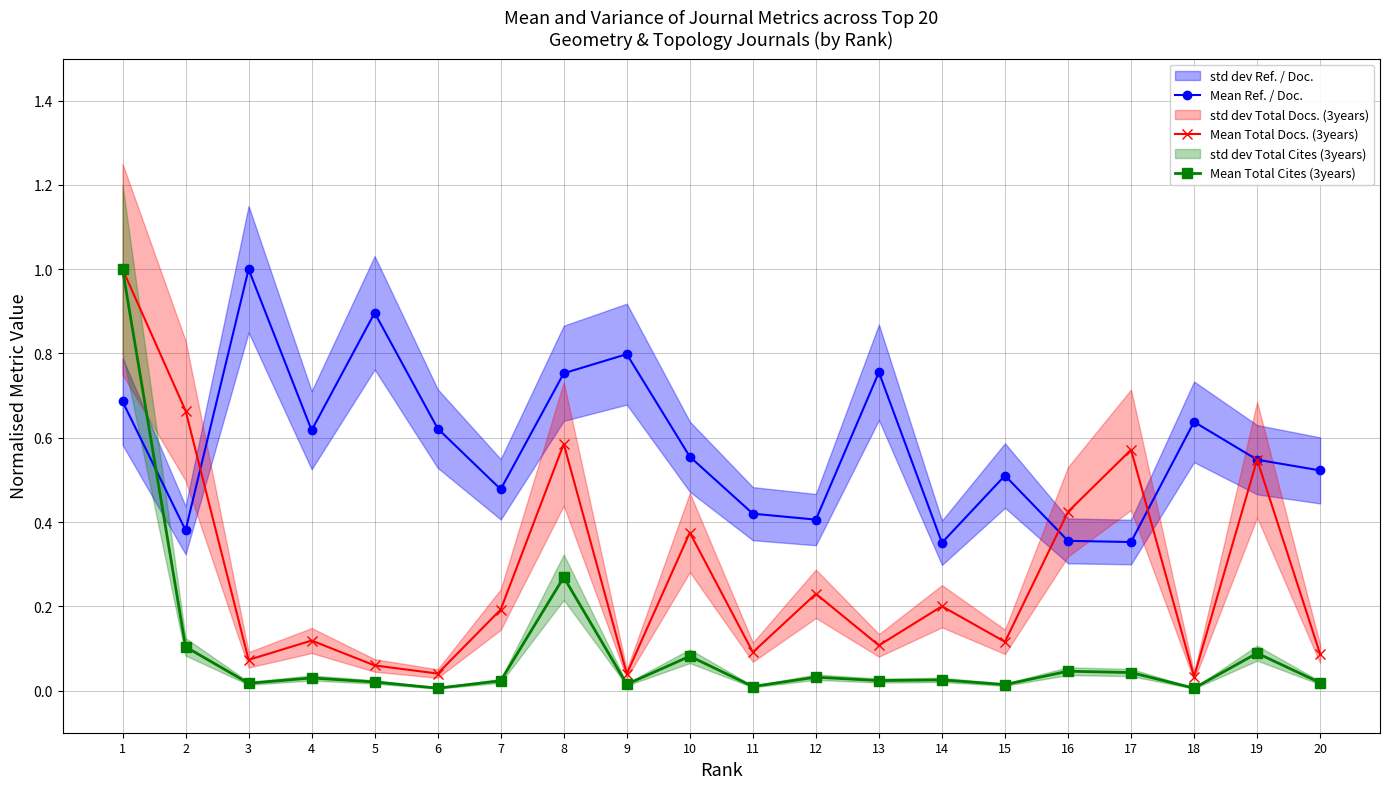

Which category has the highest value in the Mean Total Docs. (3years) series?

1